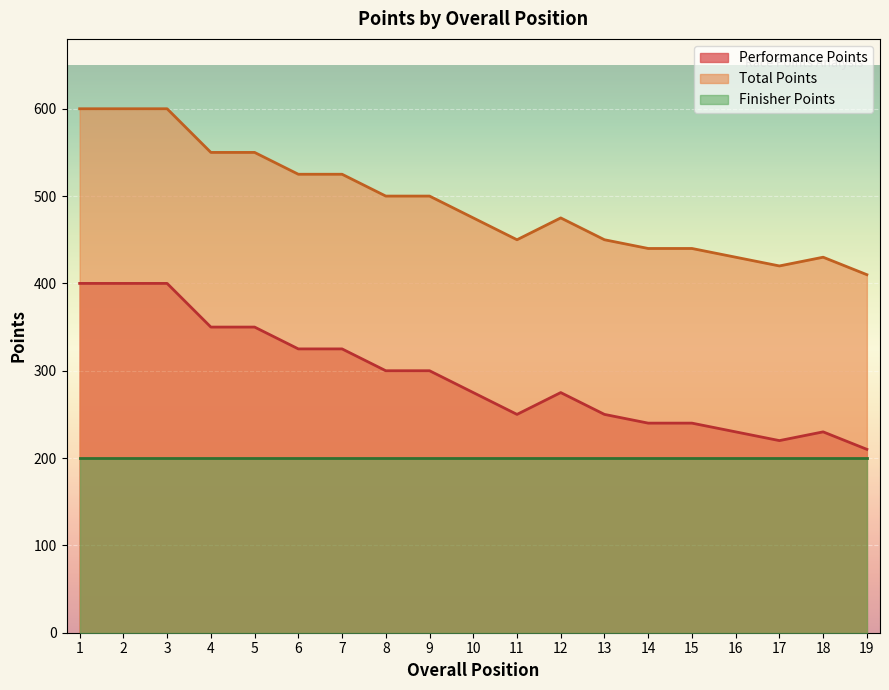

How many categories are shown in the chart?

19